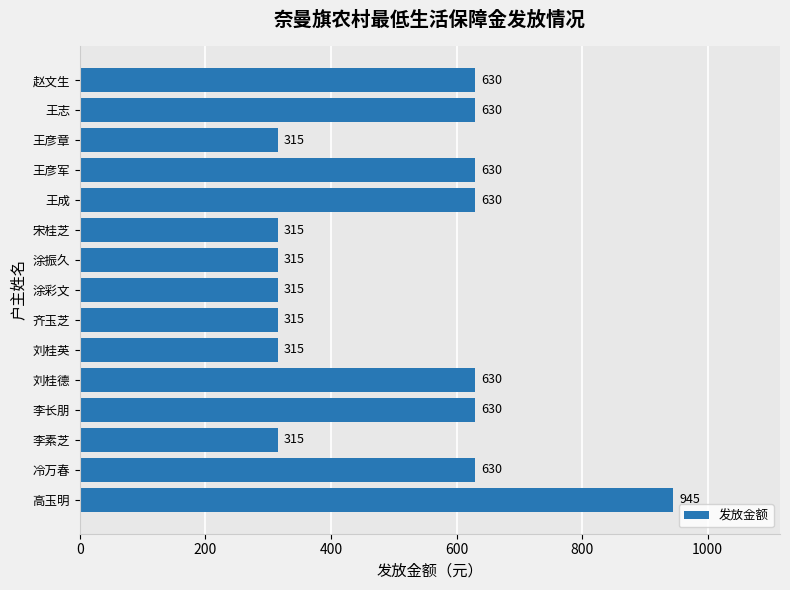

How many values are between 315 and 630?

14